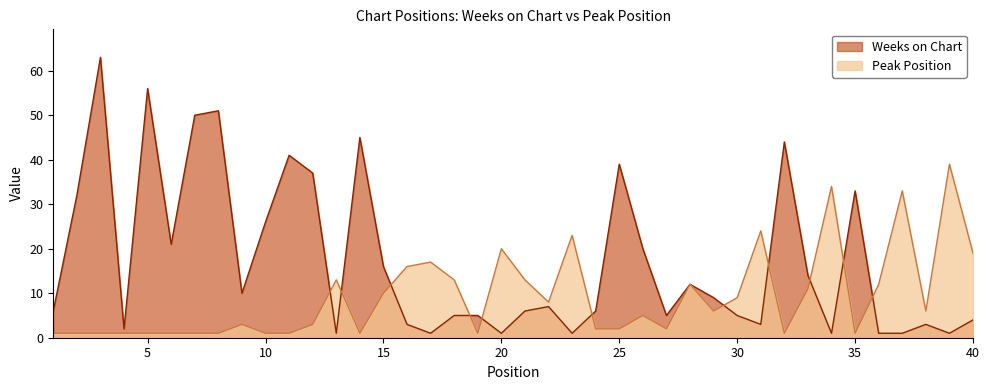

At how many categories does at least one series exceed 9?

31